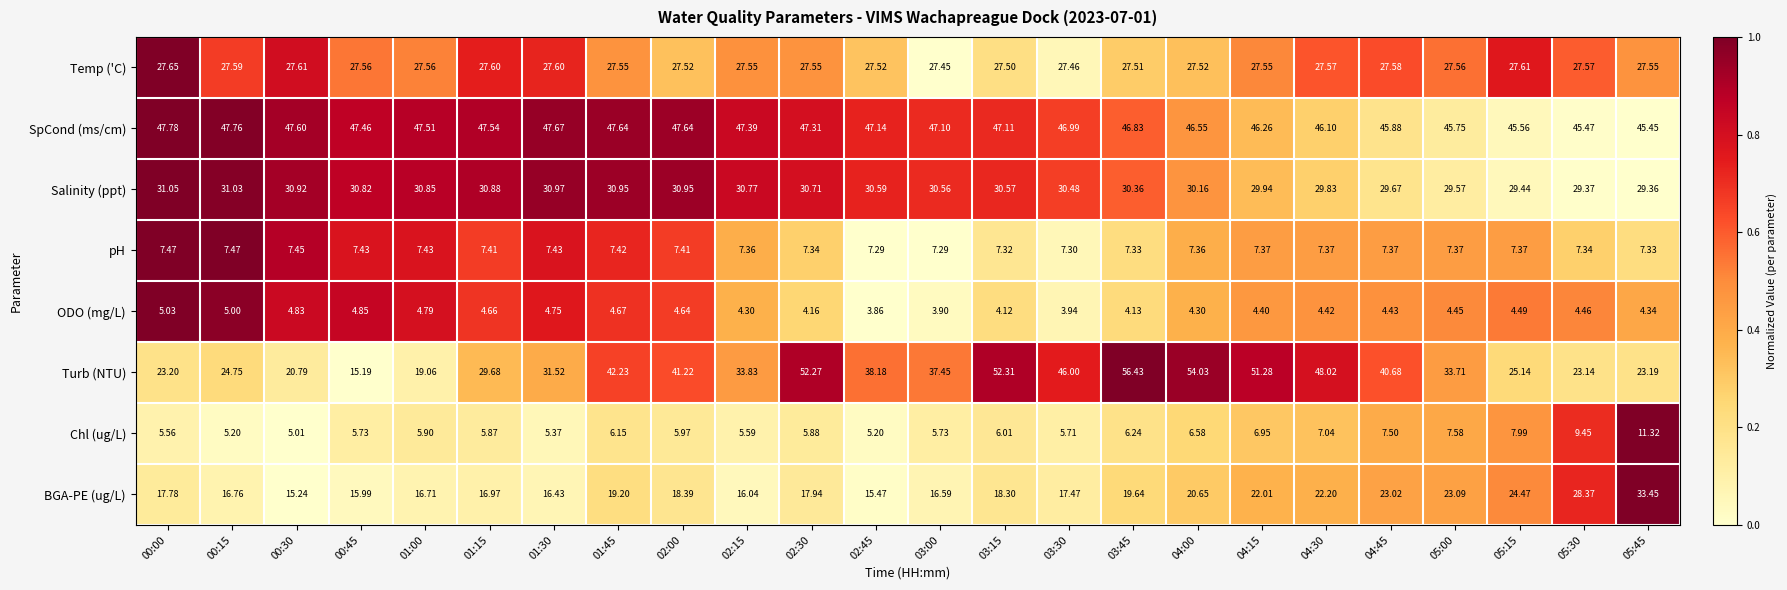

Between 00:15 and 04:00, which series saw the biggest shift?

Turb (NTU)